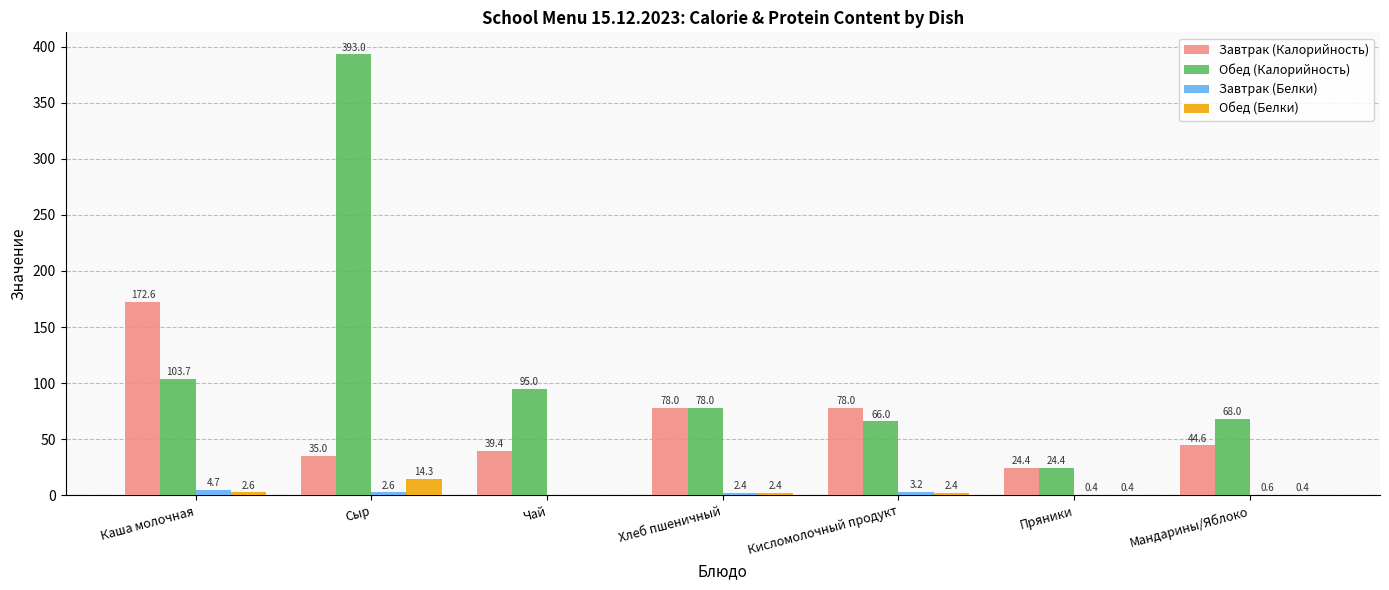

What is the approximate value of Завтрак (Калорийность) at Кисломолочный продукт?

78.0